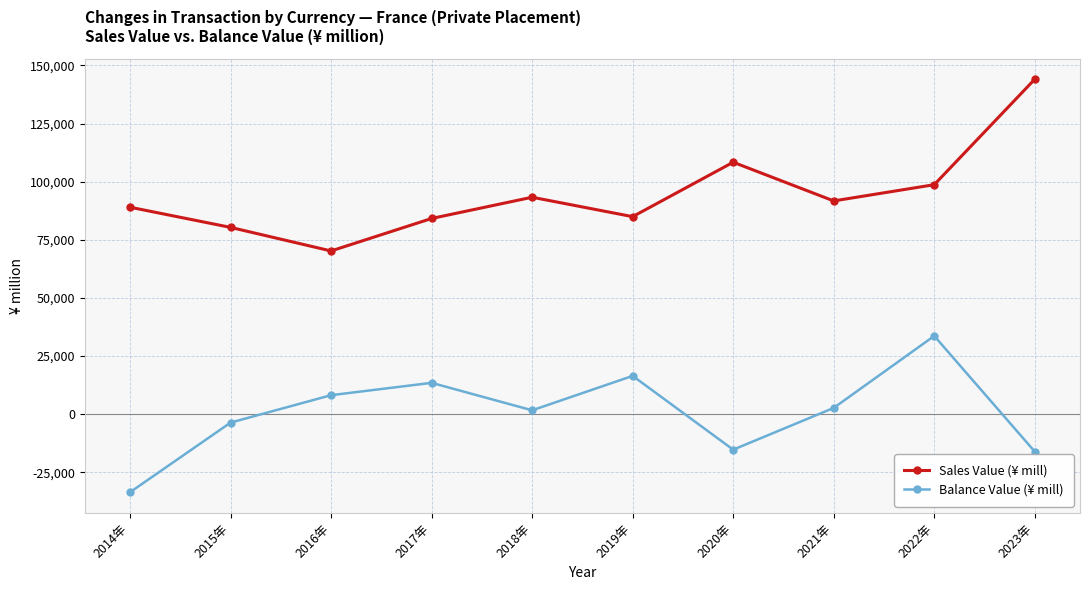

Reading left to right, extract all data points from this chart.

Sales Value (¥ mill): 89017	80343	70211	84177	93308	84963	108366	91730	98705	144065
Balance Value (¥ mill): -33566	-3616	8176	13484	1669	16474	-15253	2703	33659	-16089